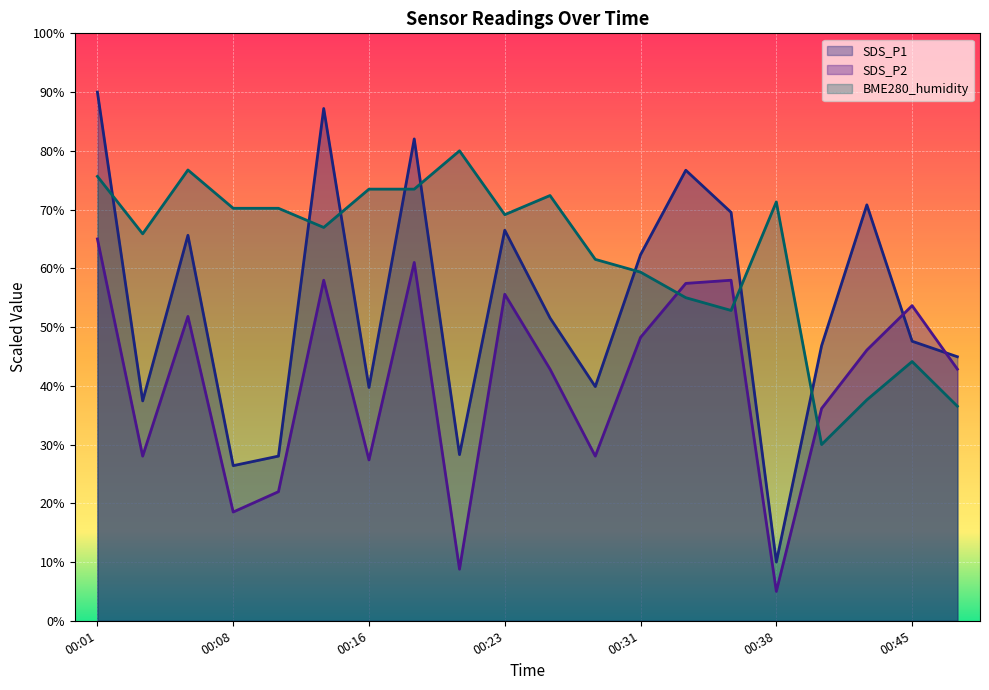

How many intersections are there between BME280_humidity and SDS_P1?

8